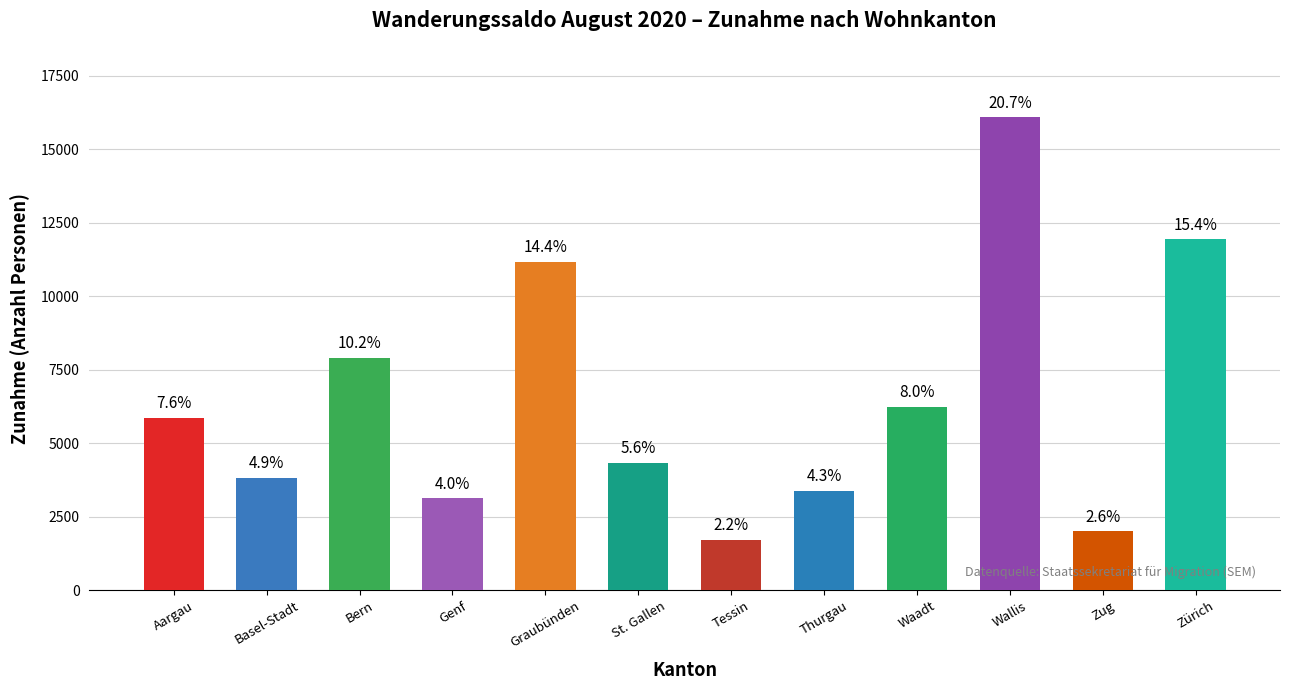

List the labels in order of value, smallest first.

Tessin, Zug, Genf, Thurgau, Basel-Stadt, St. Gallen, Aargau, Waadt, Bern, Graubünden, Zürich, Wallis